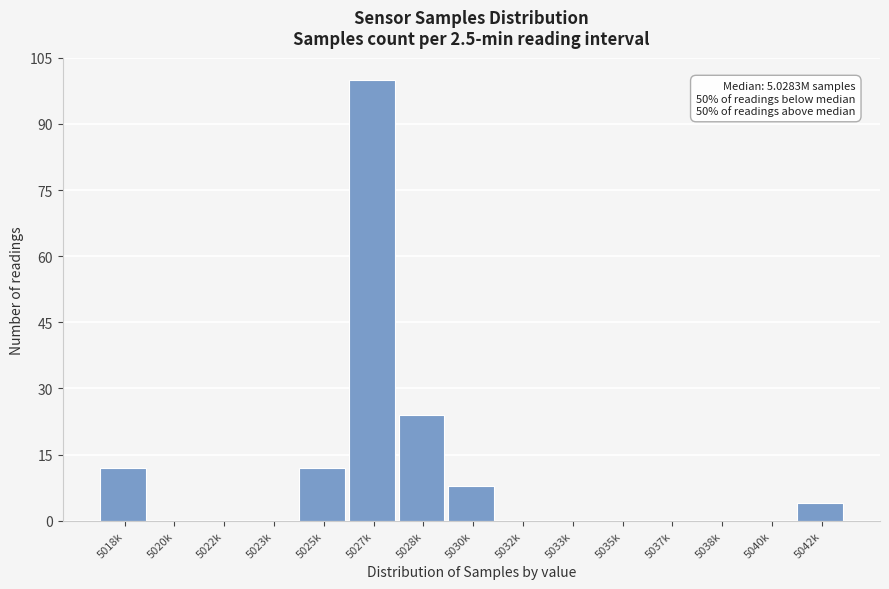

Reading right to left, what are all the values shown in this chart?

5042k=4	5040k=0	5038k=0	5037k=0	5035k=0	5033k=0	5032k=0	5030k=8	5028k=24	5027k=100	5025k=12	5023k=0	5022k=0	5020k=0	5018k=12